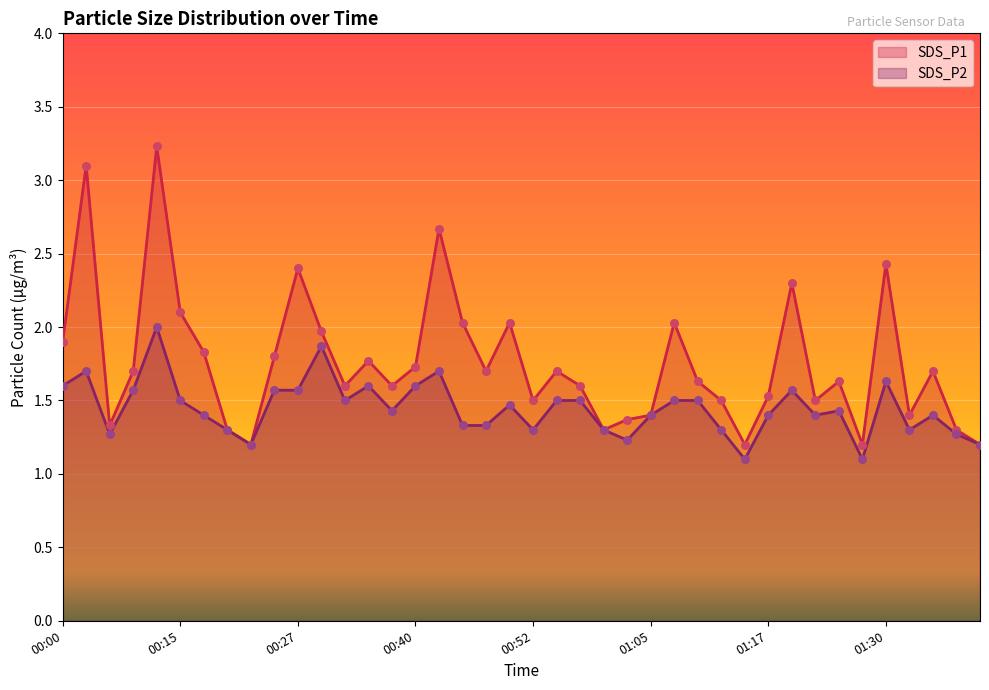

What is the total value across all series at 00:47?

3.0